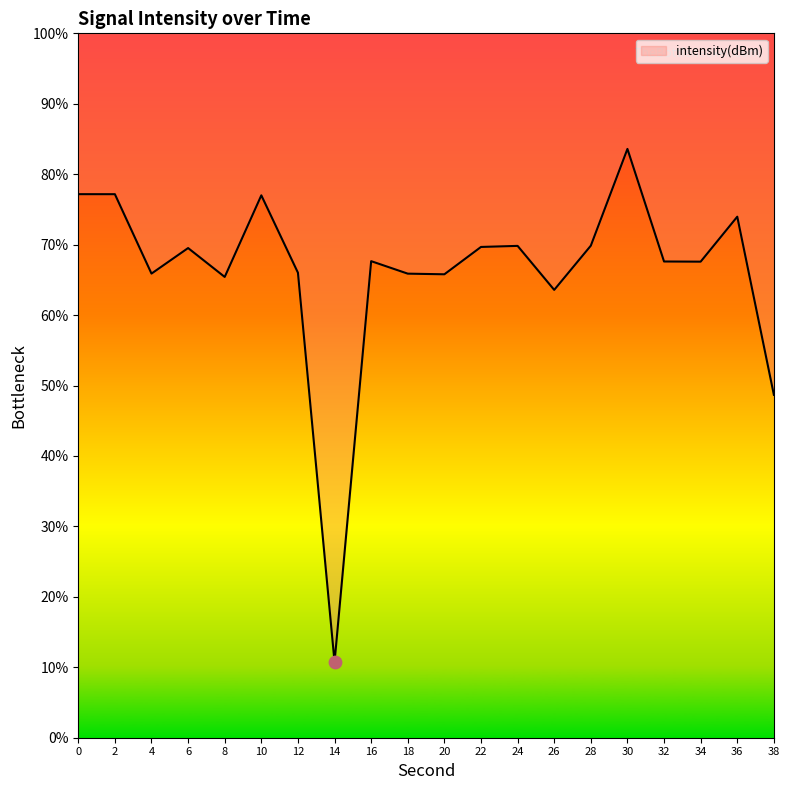

What is the change in value from 4 to 28?

+4.0